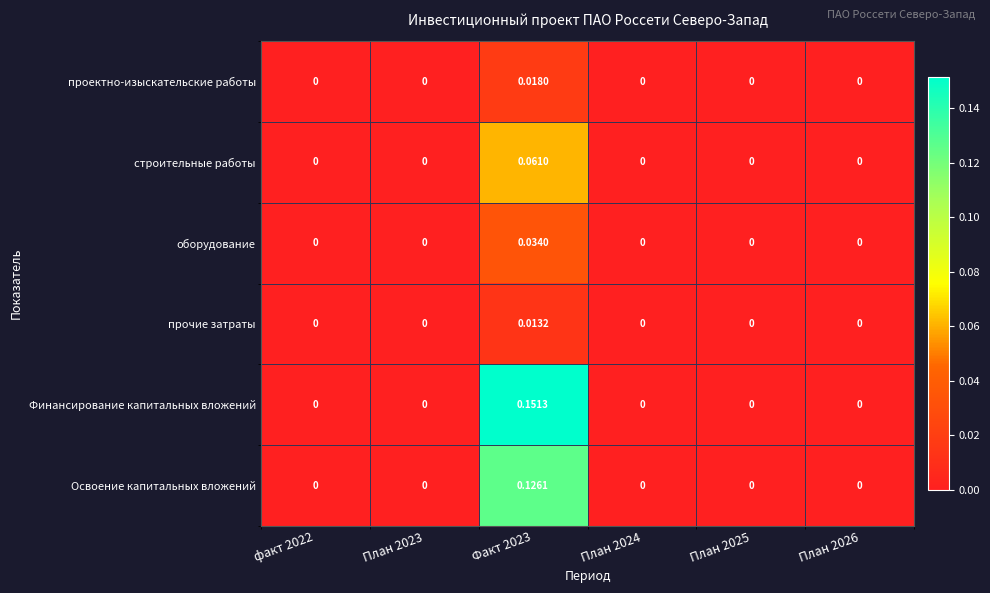

Which series has the largest total across all categories?

Финансирование капитальных вложений